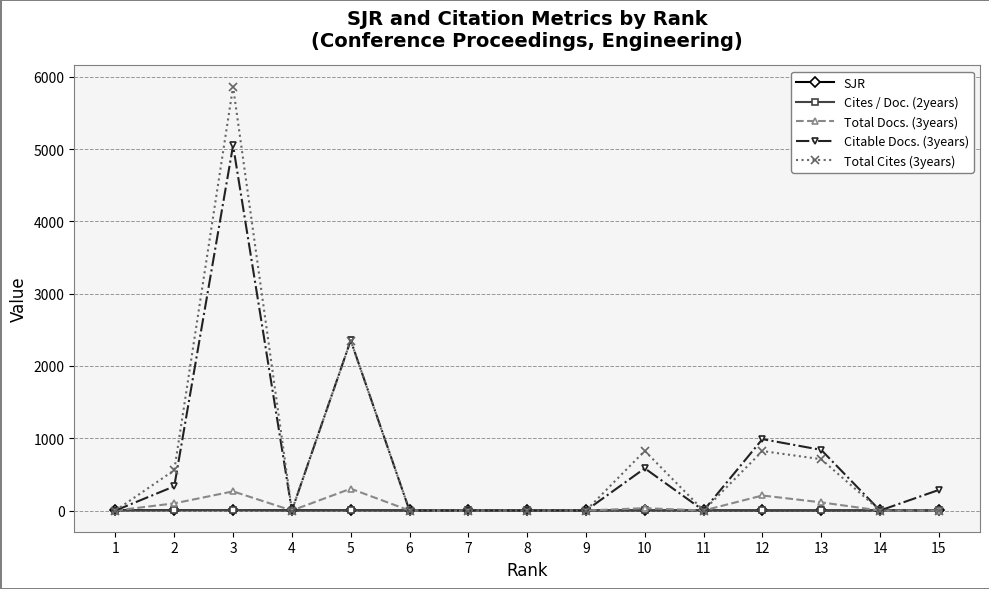

What is the greatest value displayed?

5865.0